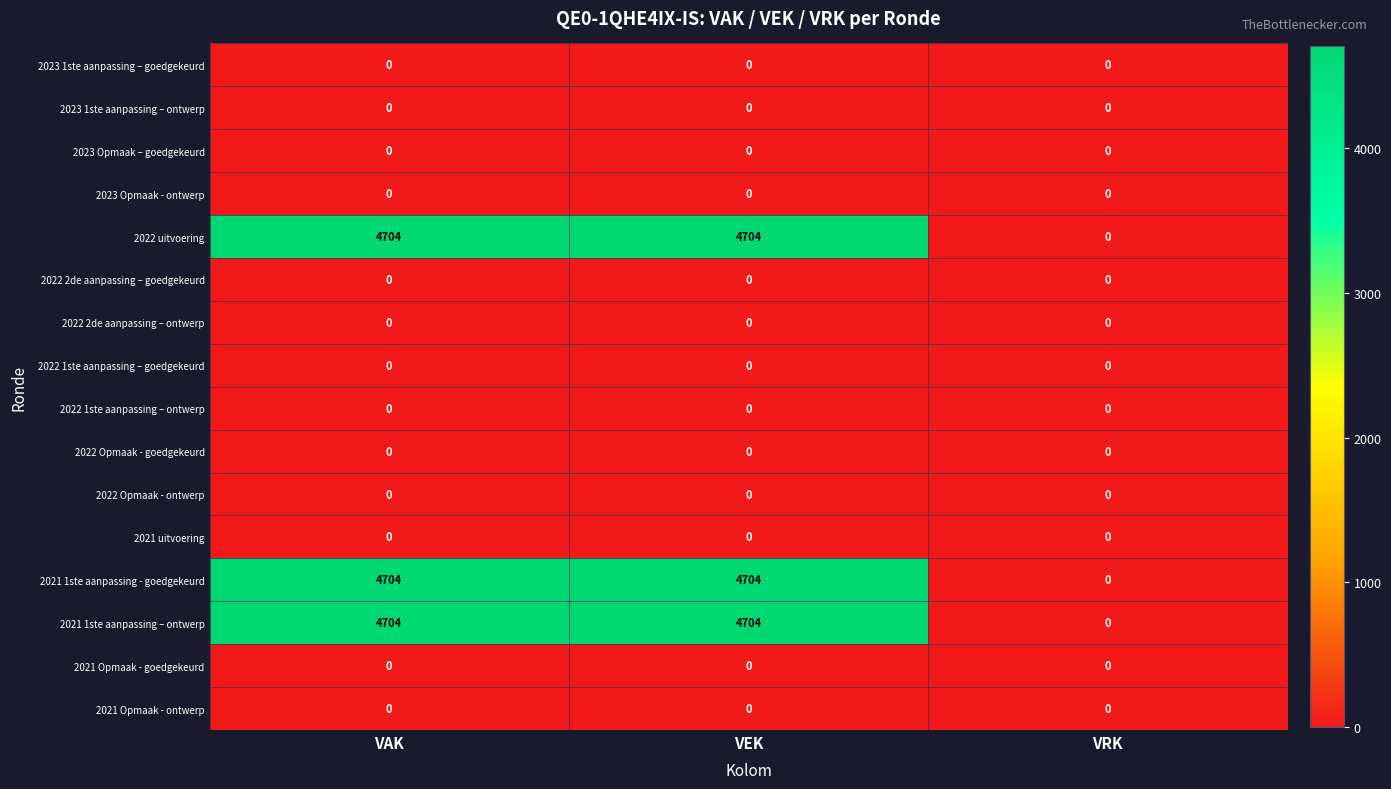

What is the difference between the 2021 1ste aanpassing – ontwerp values at VEK and VRK?

4704